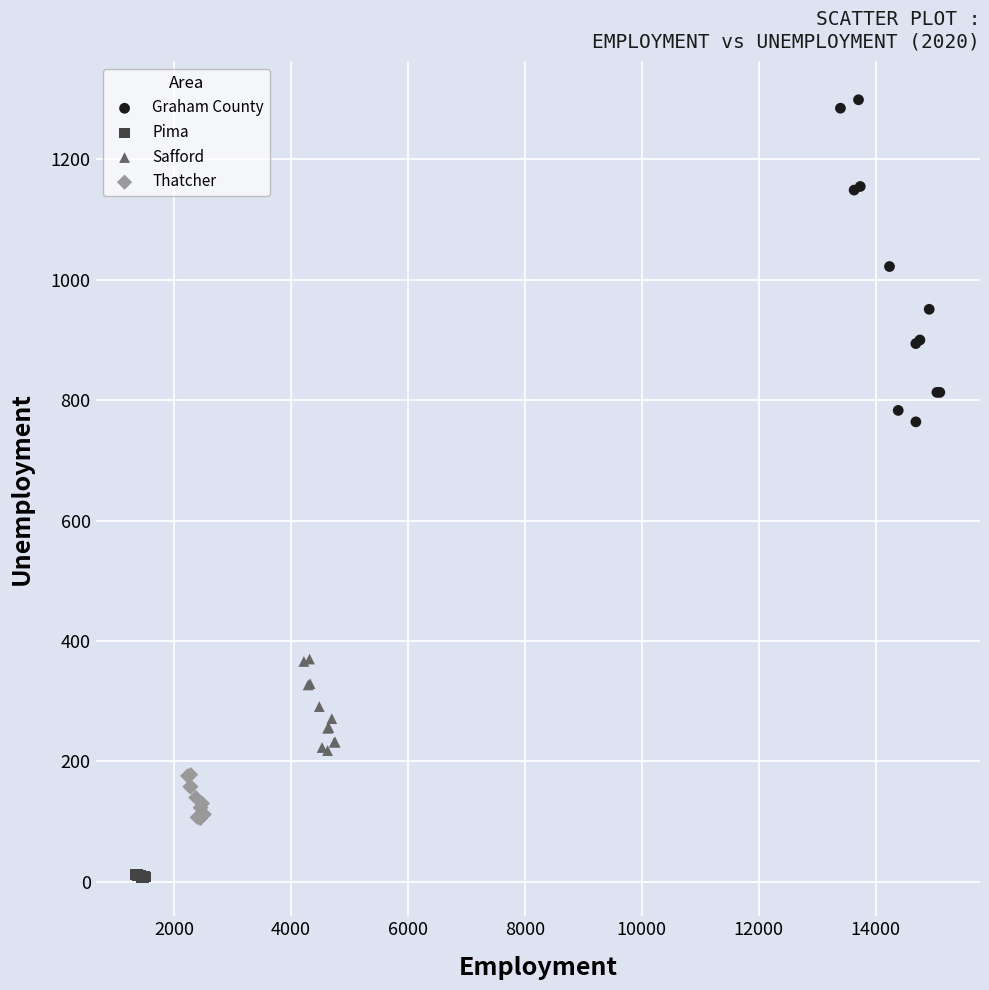

Which series contains the lowest Y value?

Pima